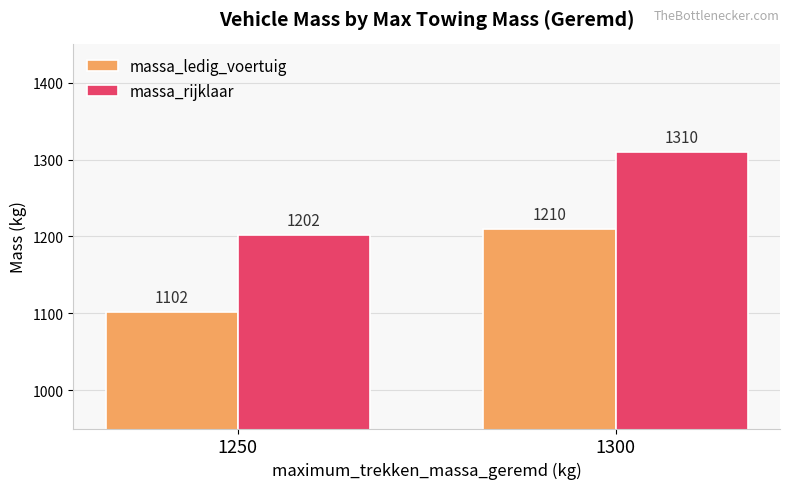

What is the value of the massa_ledig_voertuig bar at the 1st from the left?

1102